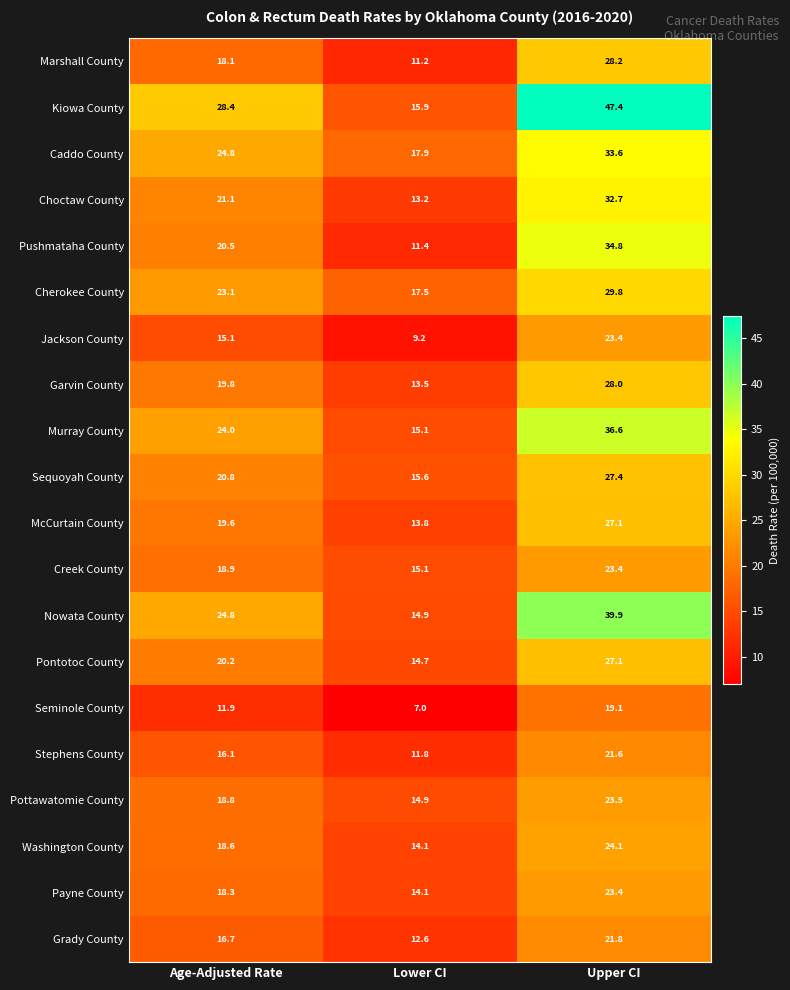

Which label corresponds to the smallest value in the chart?

Lower CI